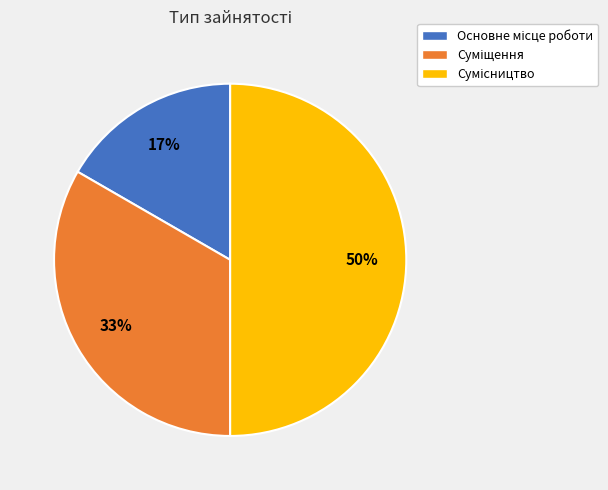

To the nearest percent, what is the average slice percentage?

33%